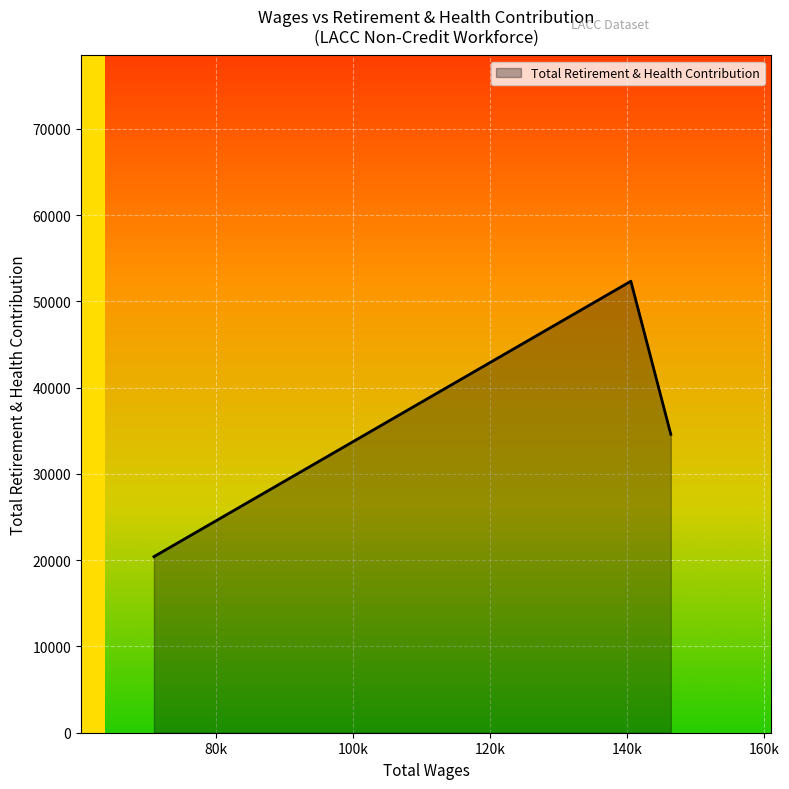

What is the difference between the maximum and minimum values?

31919